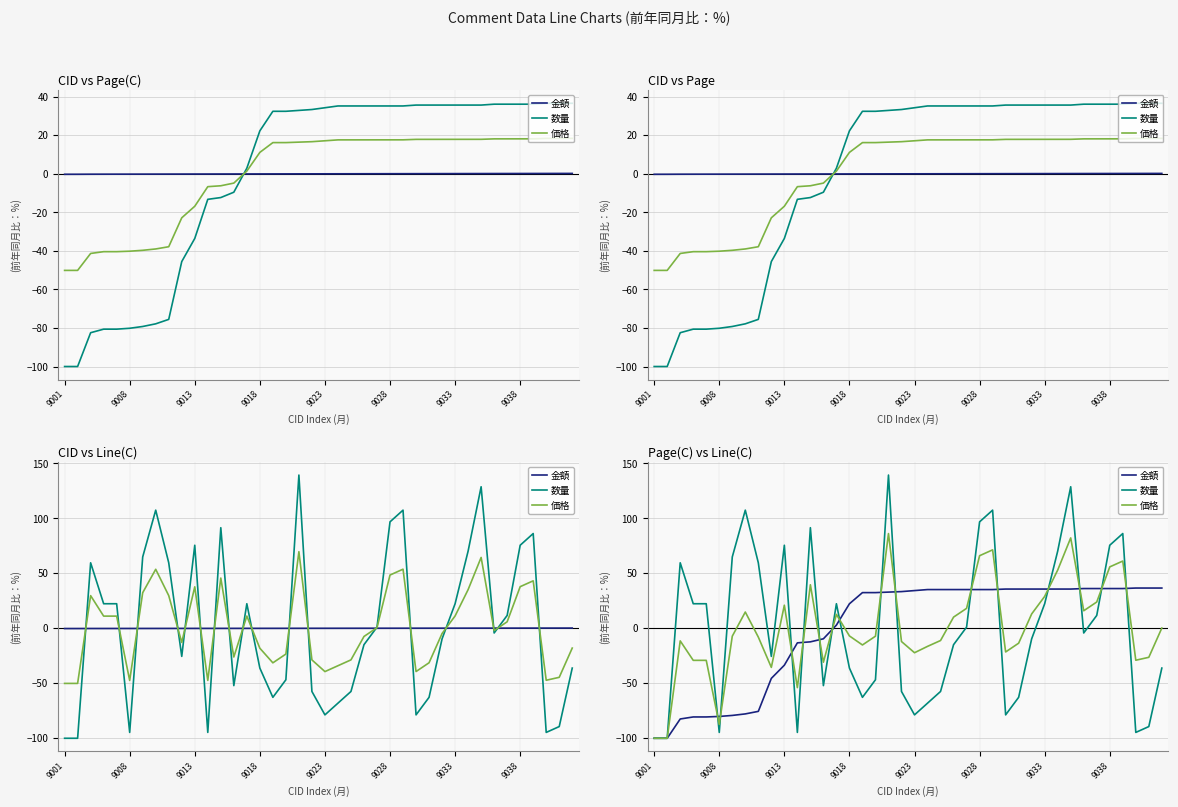

True or false: 金額 and 数量 intersect in this chart.

True